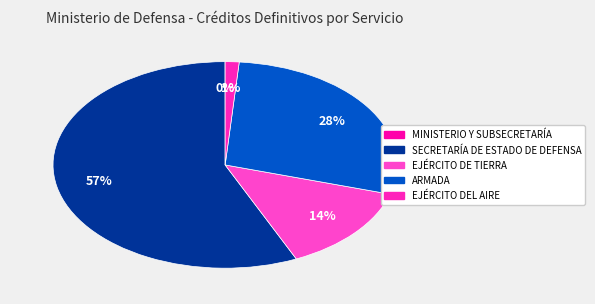

What is the smallest slice in the pie chart?

MINISTERIO Y SUBSECRETARÍA